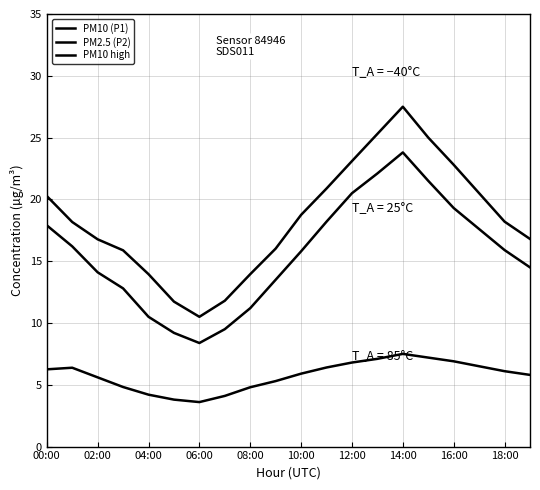

What is the value of the PM2.5 (P2) point at the 12th from the left?

6.4